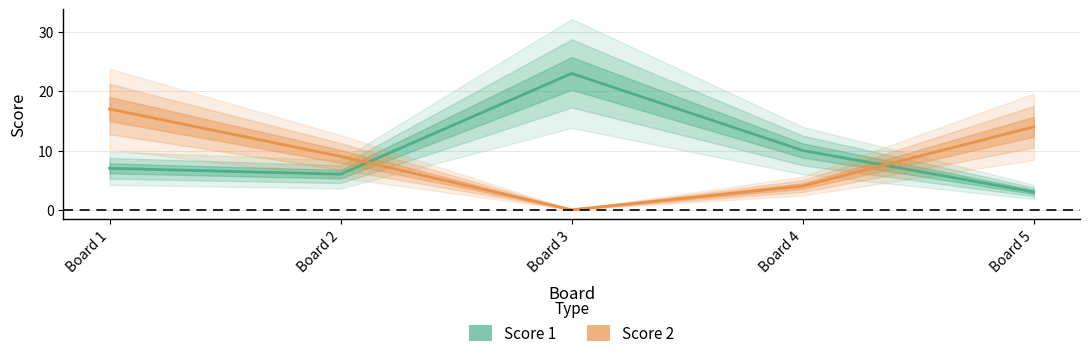

What is the approximate value of Score 1 at Board 2, to the nearest 10?

10